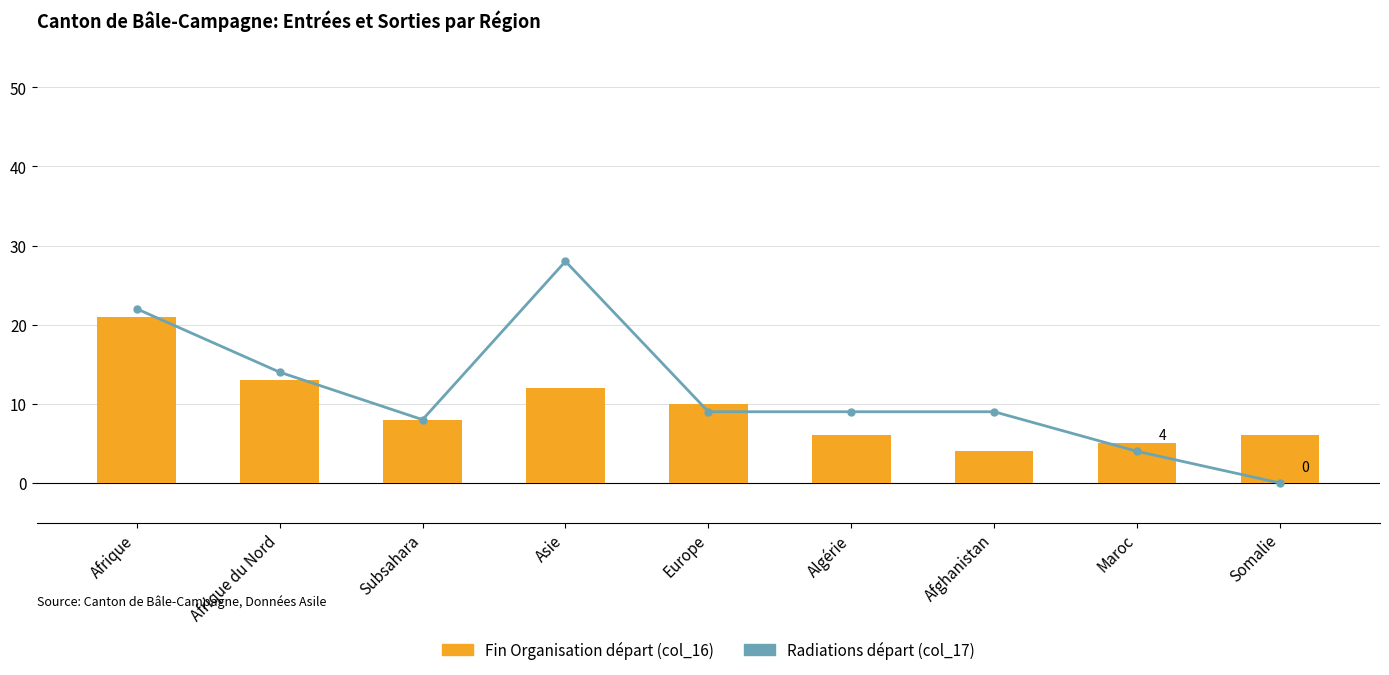

Are the bars horizontal?

No